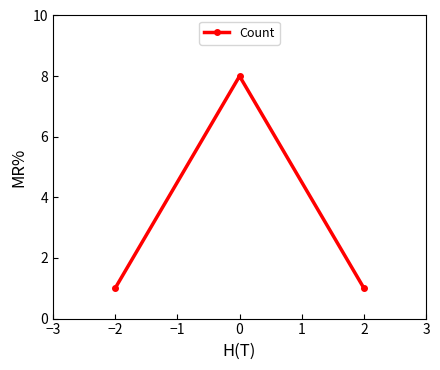

What is the greatest value displayed?

8